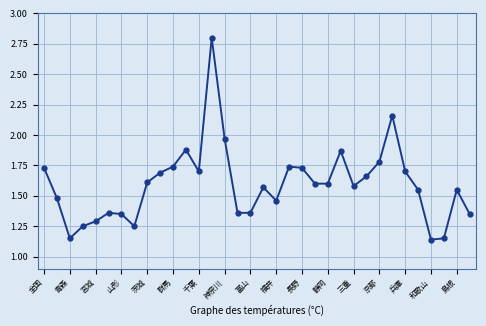

What is the difference between the second highest and minimum values?

1.0